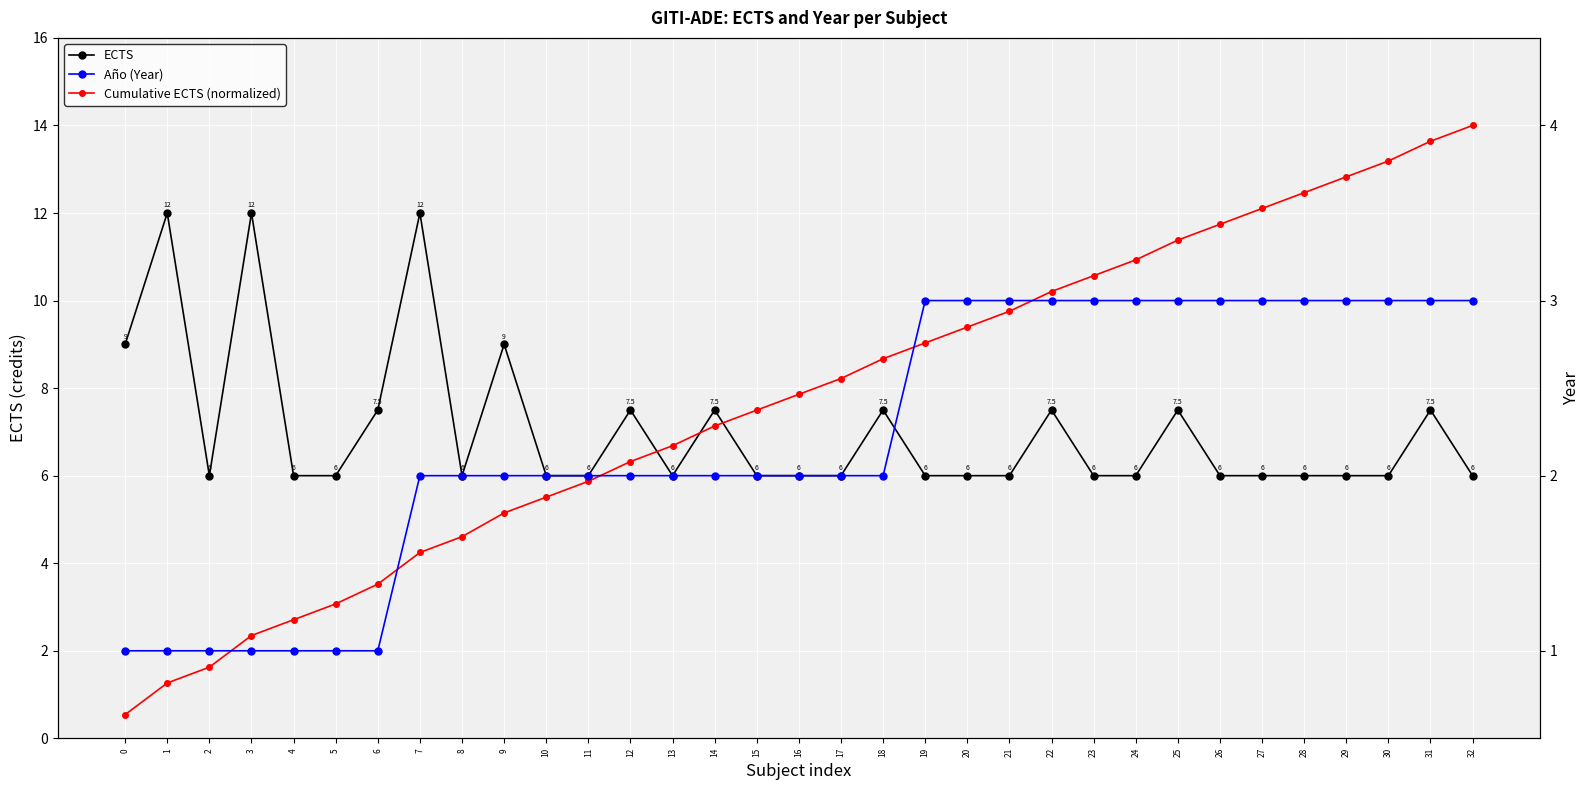

Which series changed the most between 1 and 4?

ECTS